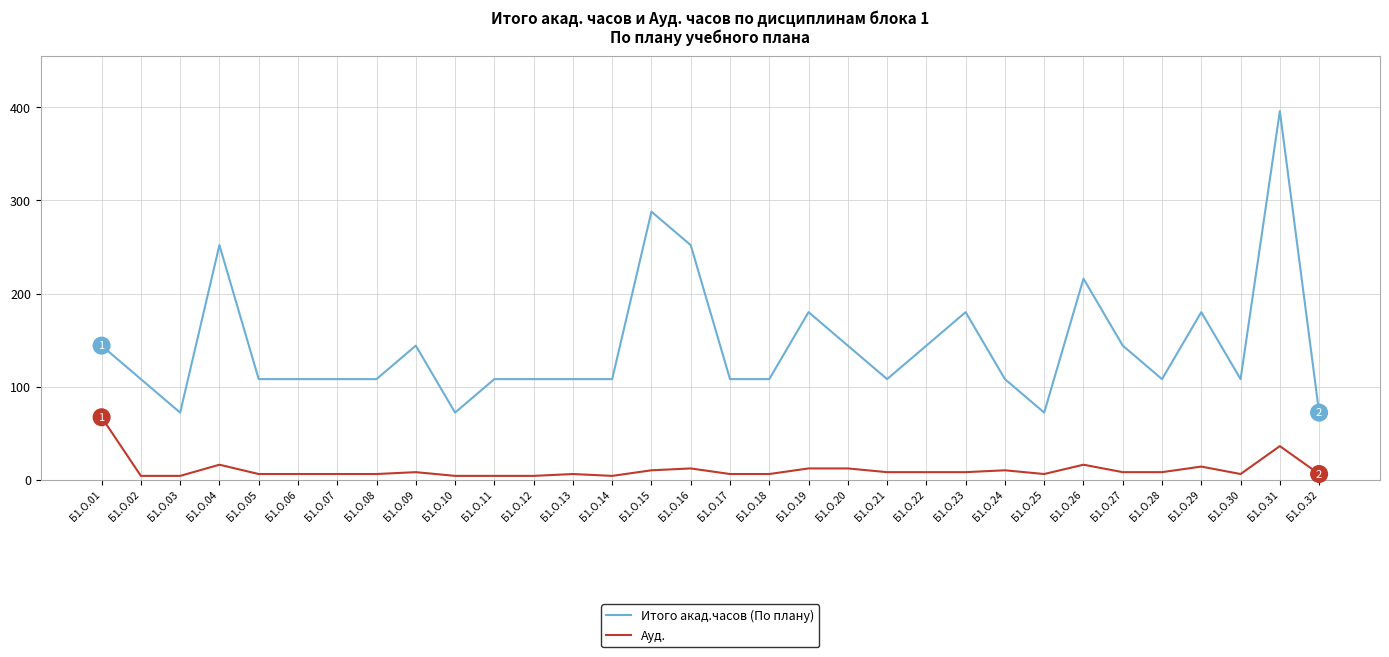

What is the maximum value for Ауд.?

67